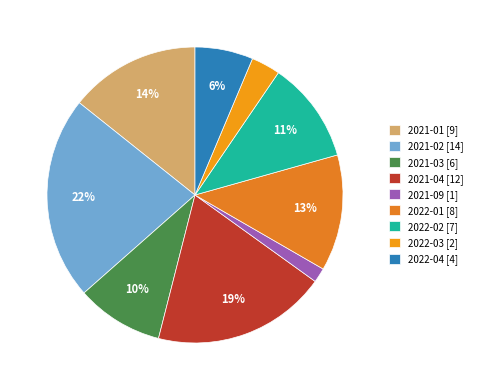

Does 2022-02 represent more than half of the total?

No